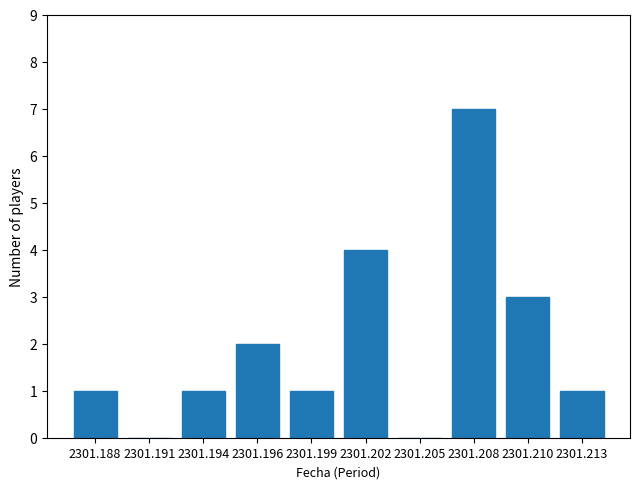

What value does the data have at 2301.188?

1